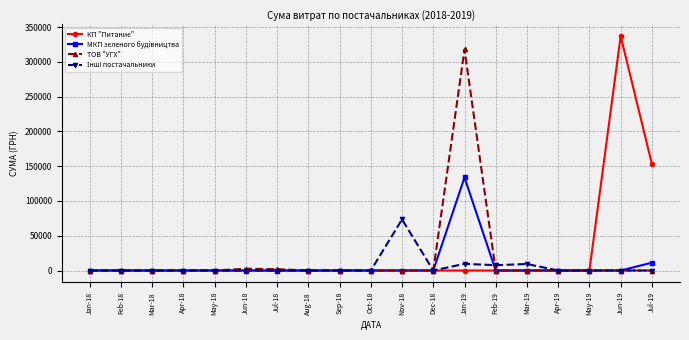

What is the label of the 14th point from the left?

Feb-19